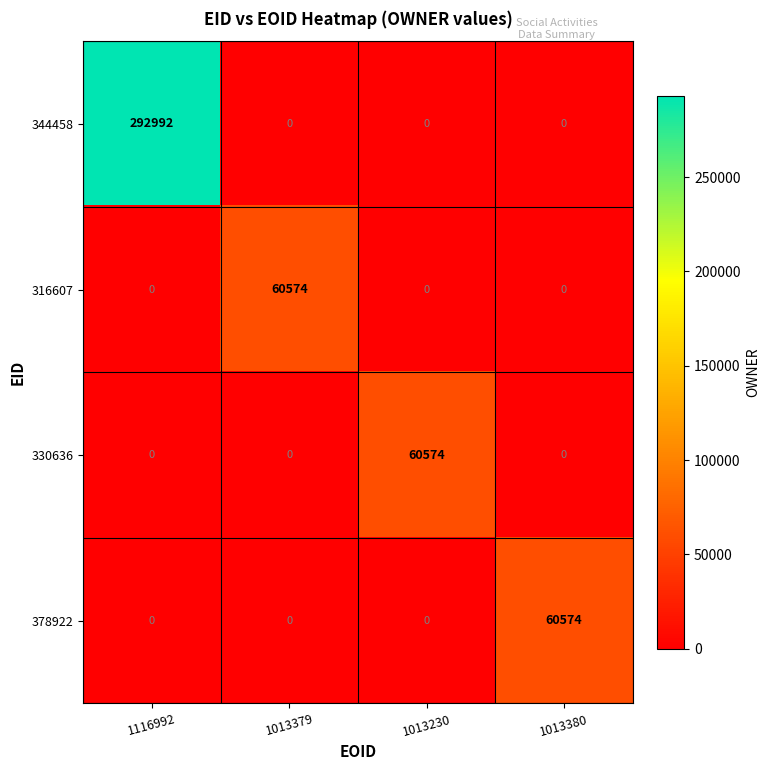

Reading left to right, transcribe all the data shown in this chart.

344458: 292992	0	0	0
316607: 0	60574	0	0
330636: 0	0	60574	0
378922: 0	0	0	60574